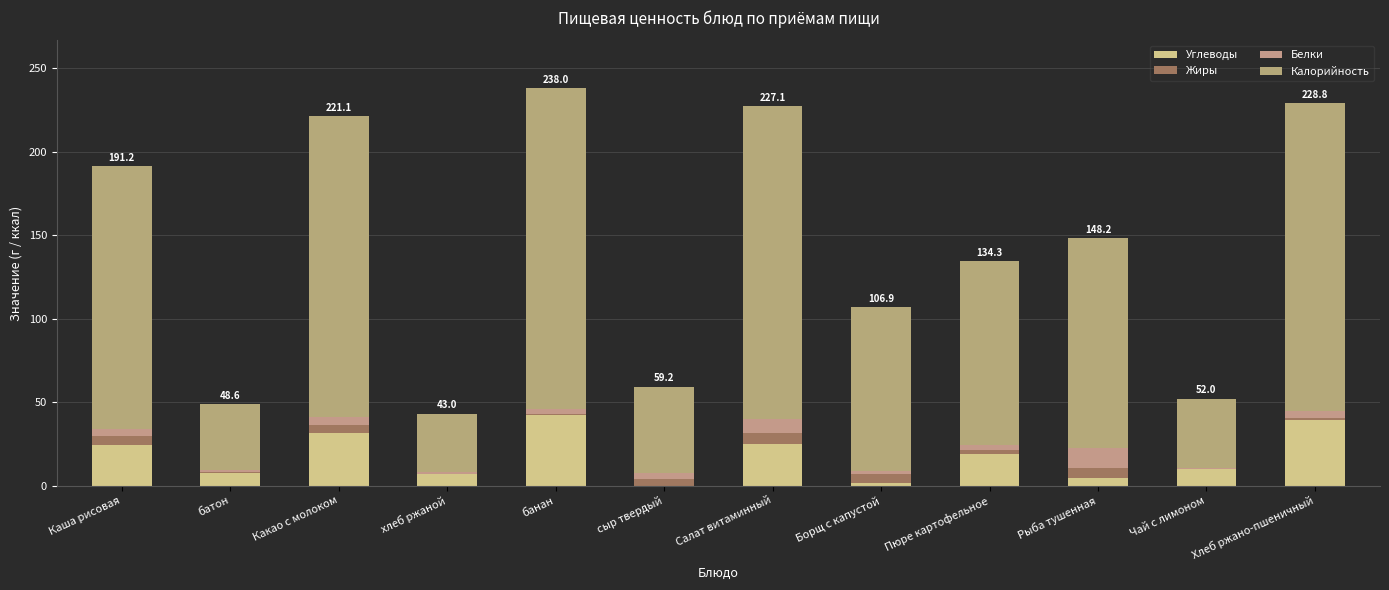

Are the bars horizontal?

No